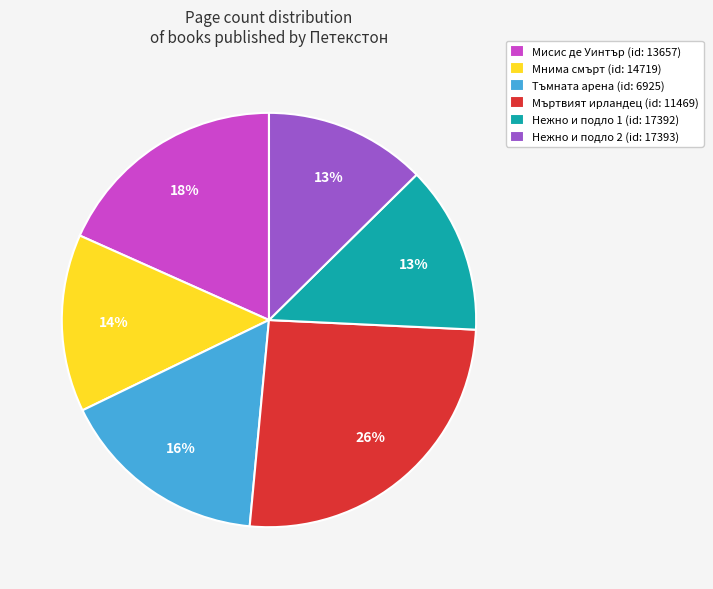

Does Мисис де Уинтър (id: 13657) represent more than half of the total?

No